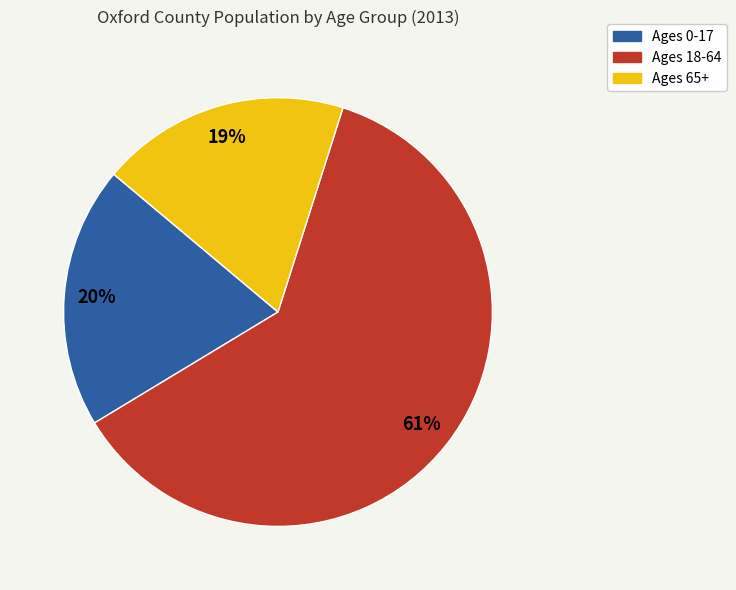

To the nearest percent, what is the combined percentage of Ages 0-17 and Ages 65+?

39%